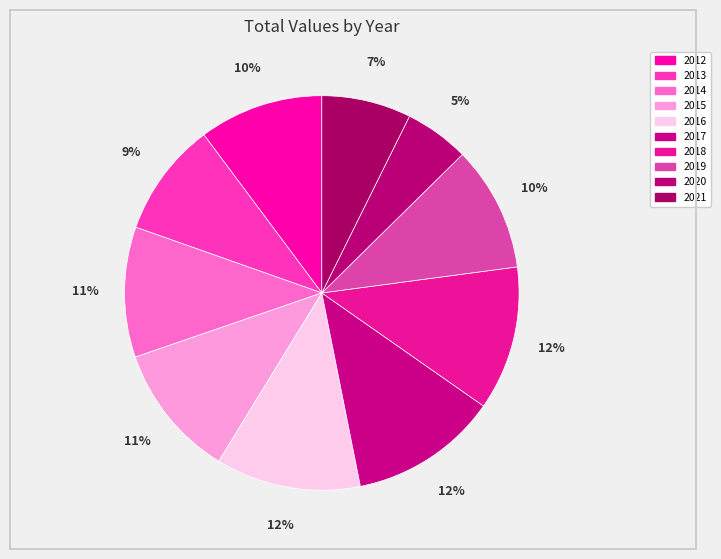

To the nearest percent, what is the difference between the largest and smallest slice percentages?

7%